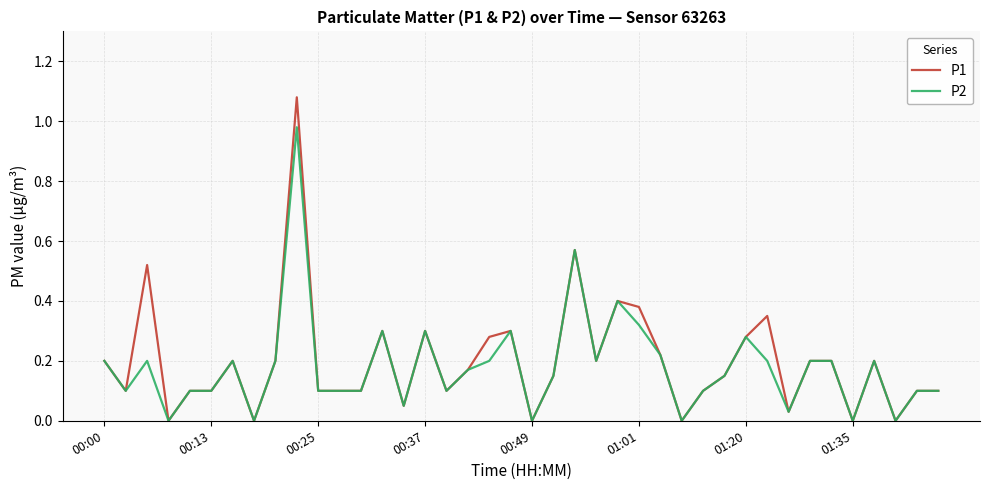

Which series has the widest spread of values?

P1